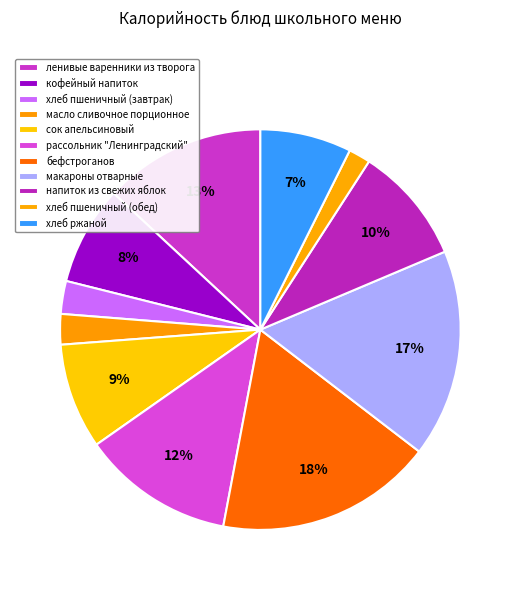

Is it true that хлеб пшеничный (обед) is 2% of the pie?

True